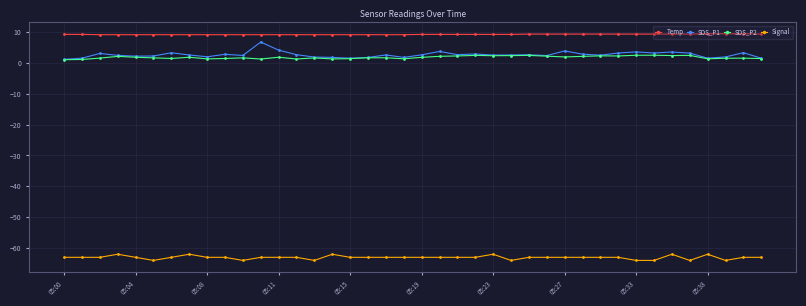

How many lines are shown in the chart?

4